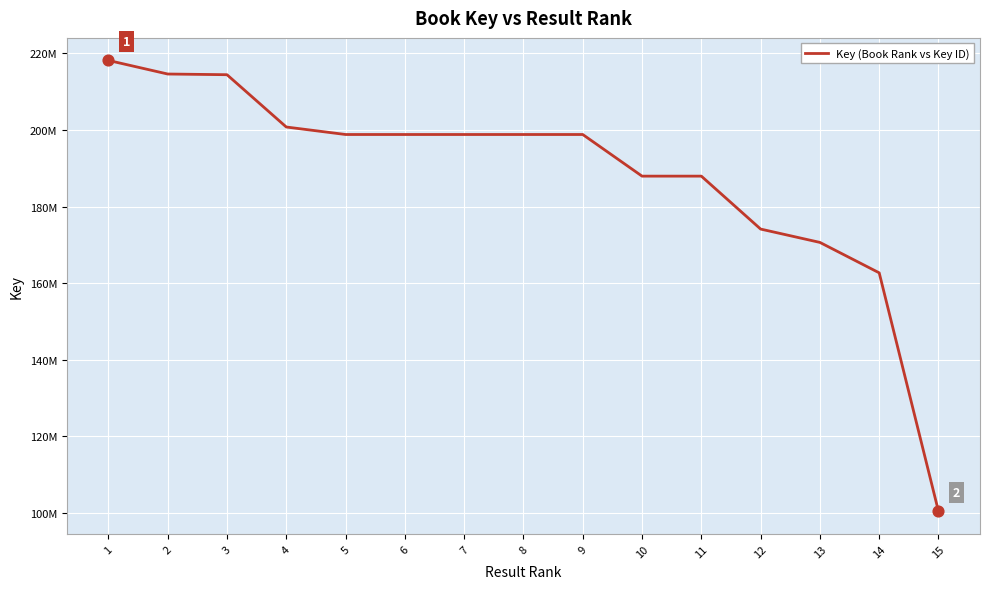

Approximately how many times larger is the value at 4 compared to 15?

2.0